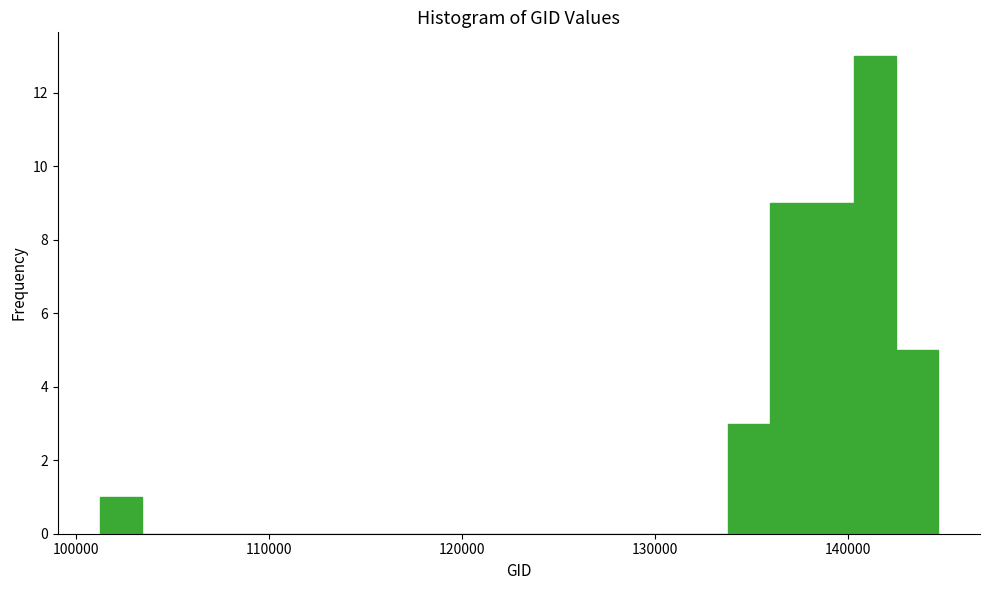

Read against the x-axis, roughly where is the centre of the tallest bar?

141000